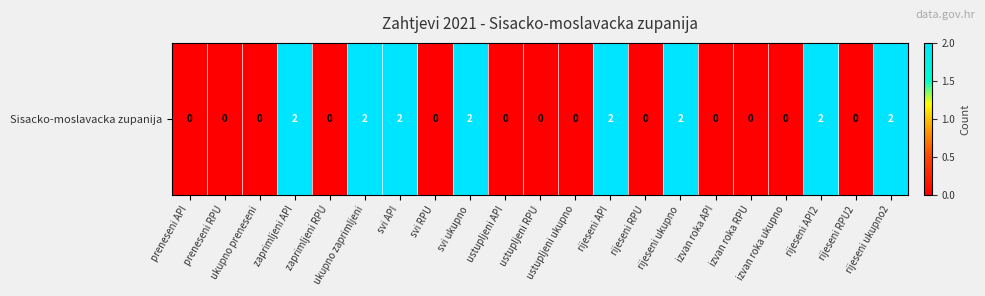

Rank the categories by value from highest to lowest.

zaprimljeni API, ukupno zaprimljeni, svi API, svi ukupno, rijeseni API, rijeseni ukupno, rijeseni API2, rijeseni ukupno2, preneseni API, preneseni RPU, ukupno preneseni, zaprimljeni RPU, svi RPU, ustupljeni API, ustupljeni RPU, ustupljeni ukupno, rijeseni RPU, izvan roka API, izvan roka RPU, izvan roka ukupno, rijeseni RPU2